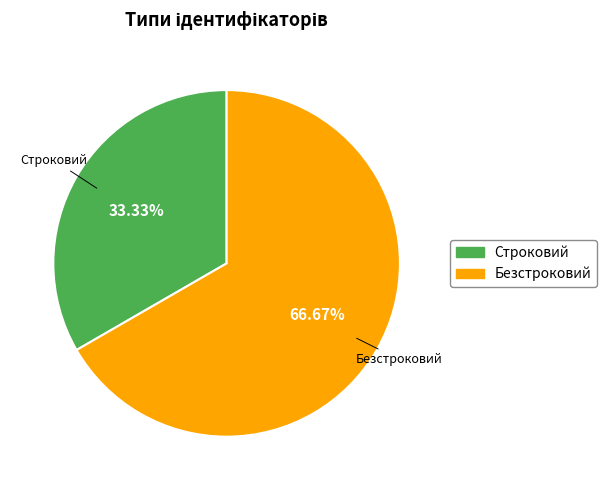

Which category has the smallest portion of the pie?

Строковий